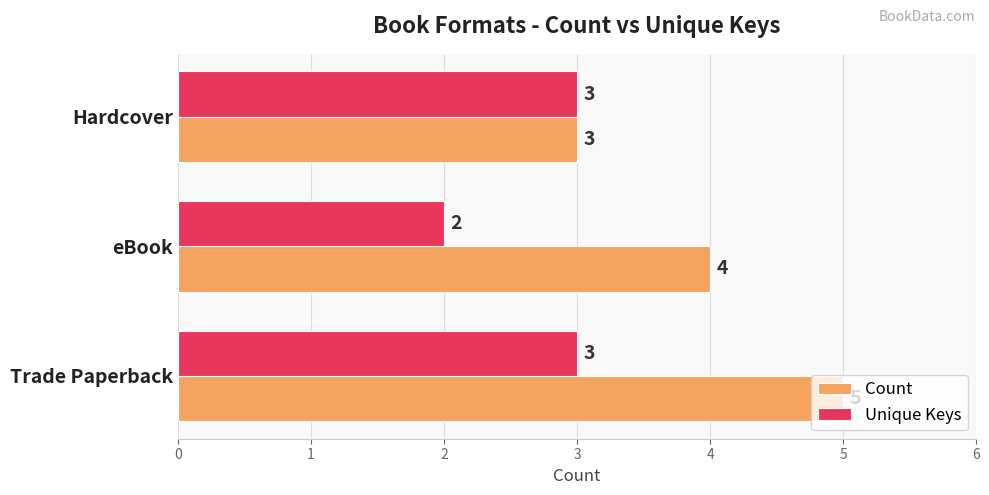

How many Unique Keys values are between 2 and 3?

3